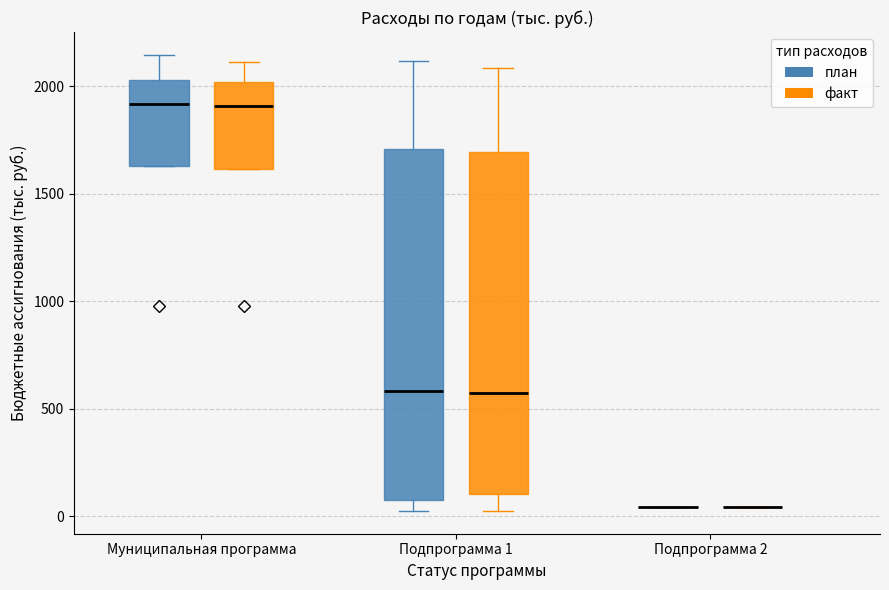

Reading left to right, transcribe this box plot: for each box, give where its median line is, the range the box spans, and where its two whiskers end, as read against the y-axis. The values are not printed on the chart, so give them approximately, as read against the axis.

Муниципальная программа (план): median 1900, box 1650 to 2050, whiskers 1650 to 2150
Муниципальная программа (факт): median 1900, box 1600 to 2000, whiskers 1600 to 2100
Подпрограмма 1 (план): median 600, box 100 to 1700, whiskers 50 to 2100
Подпрограмма 1 (факт): median 550, box 100 to 1700, whiskers 50 to 2100
Подпрограмма 2 (план): box collapsed to a line at 50, whiskers 50 to 50
Подпрограмма 2 (факт): box collapsed to a line at 50, whiskers 50 to 50